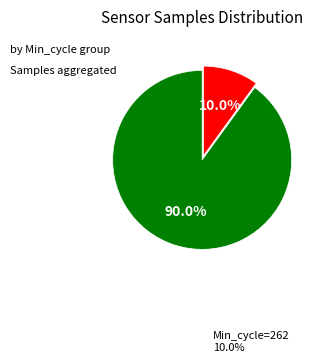

Is there any slice that represents more than half of the pie?

Yes